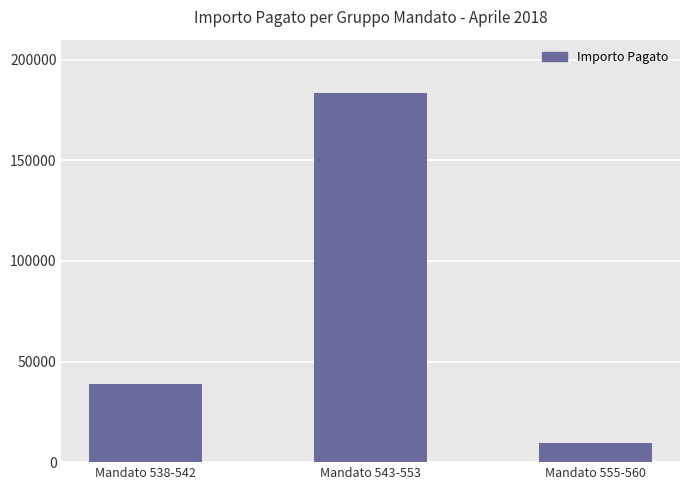

What is the label of the 3rd bar from the left?

Mandato 555-560